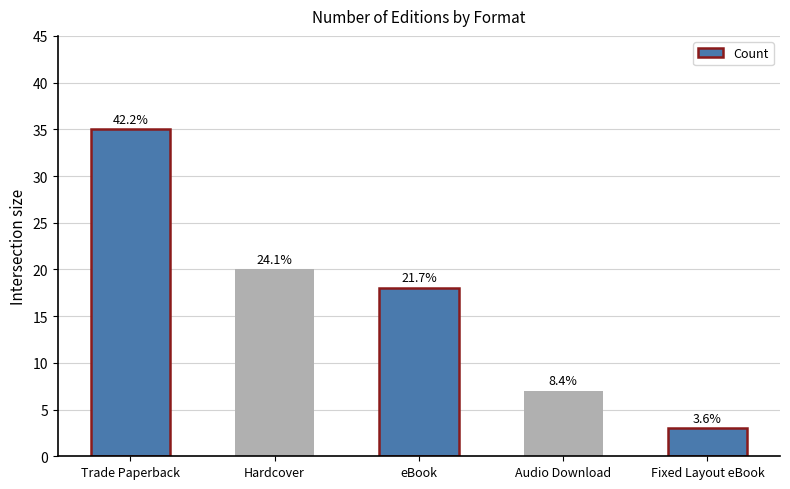

How many bars are there in total?

5